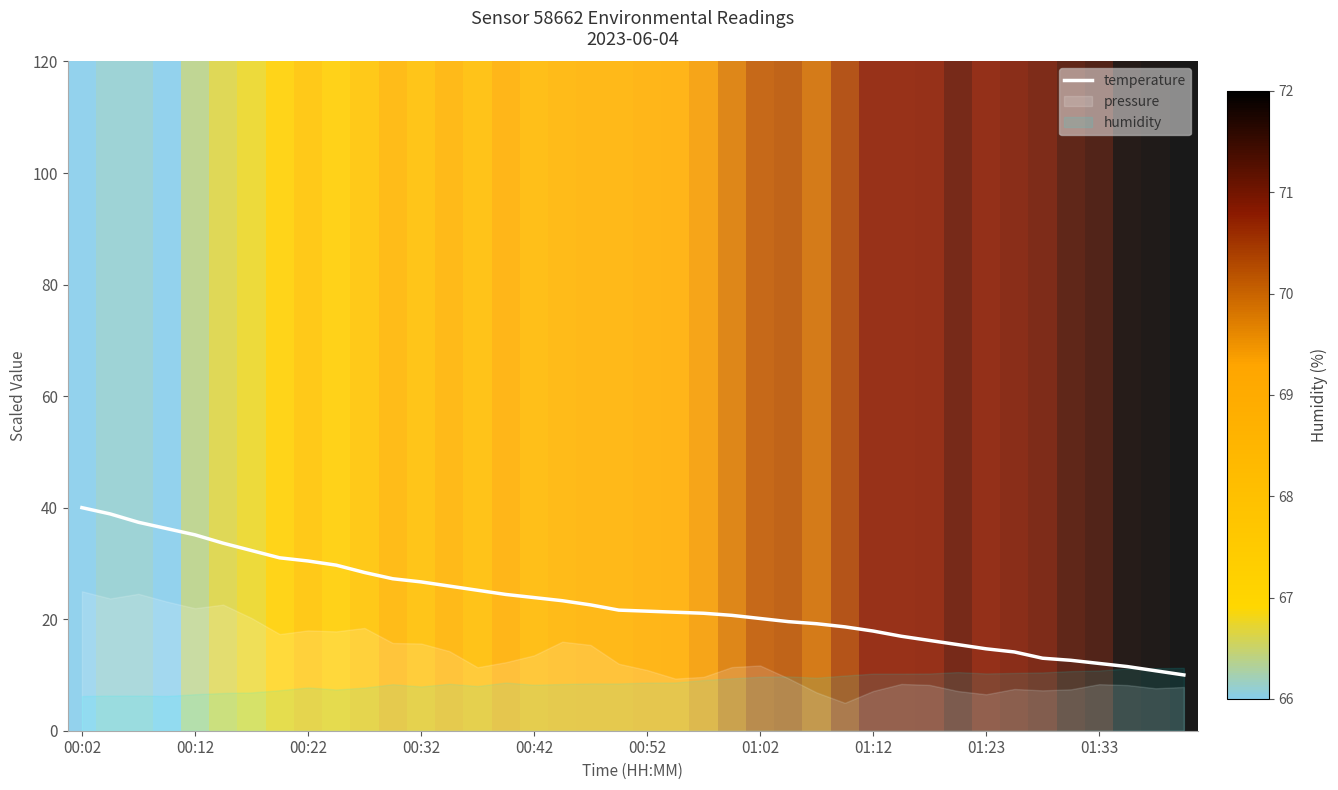

Where does the data first go above 21?

00:02